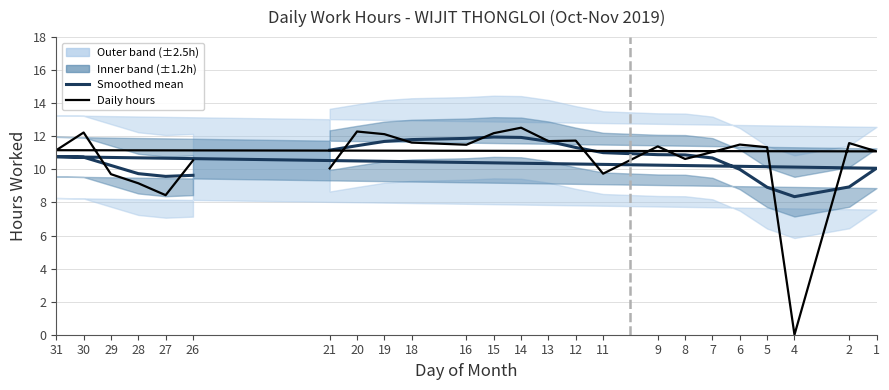

True or false: Low (smoothed mean) has more than 2 points higher than both neighbors.

False